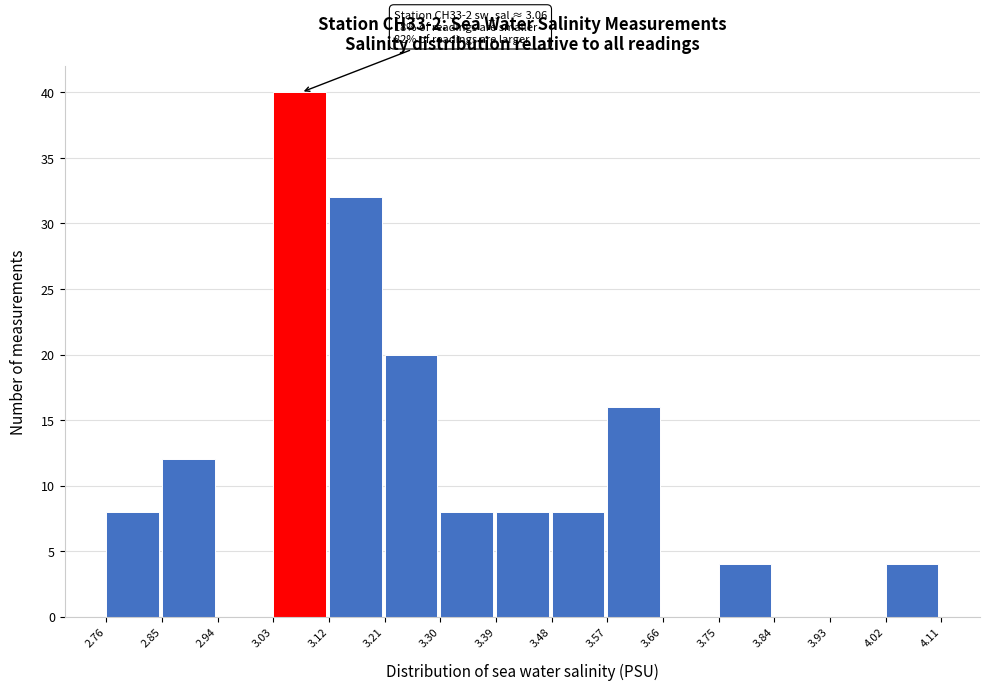

Over which range of the x-axis is the bar tallest?

3.03 to 3.12